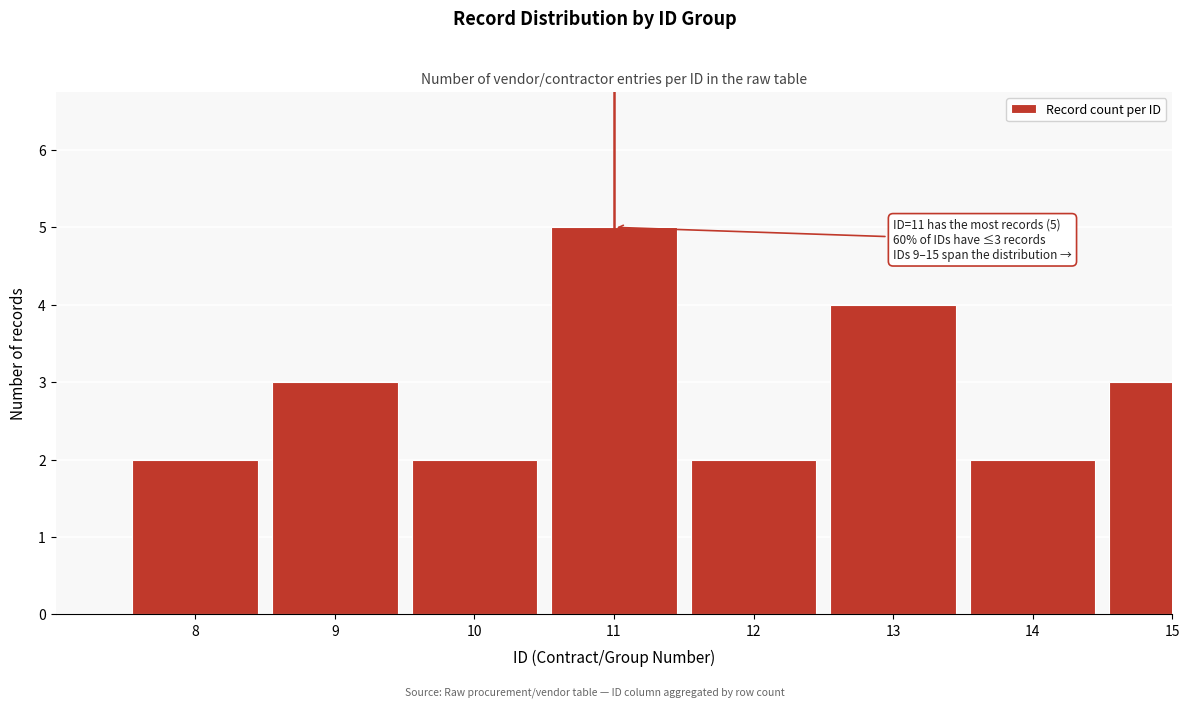

Reading left to right, list all the values displayed in this chart.

8=2	9=3	10=2	11=5	12=2	13=4	14=2	15=3